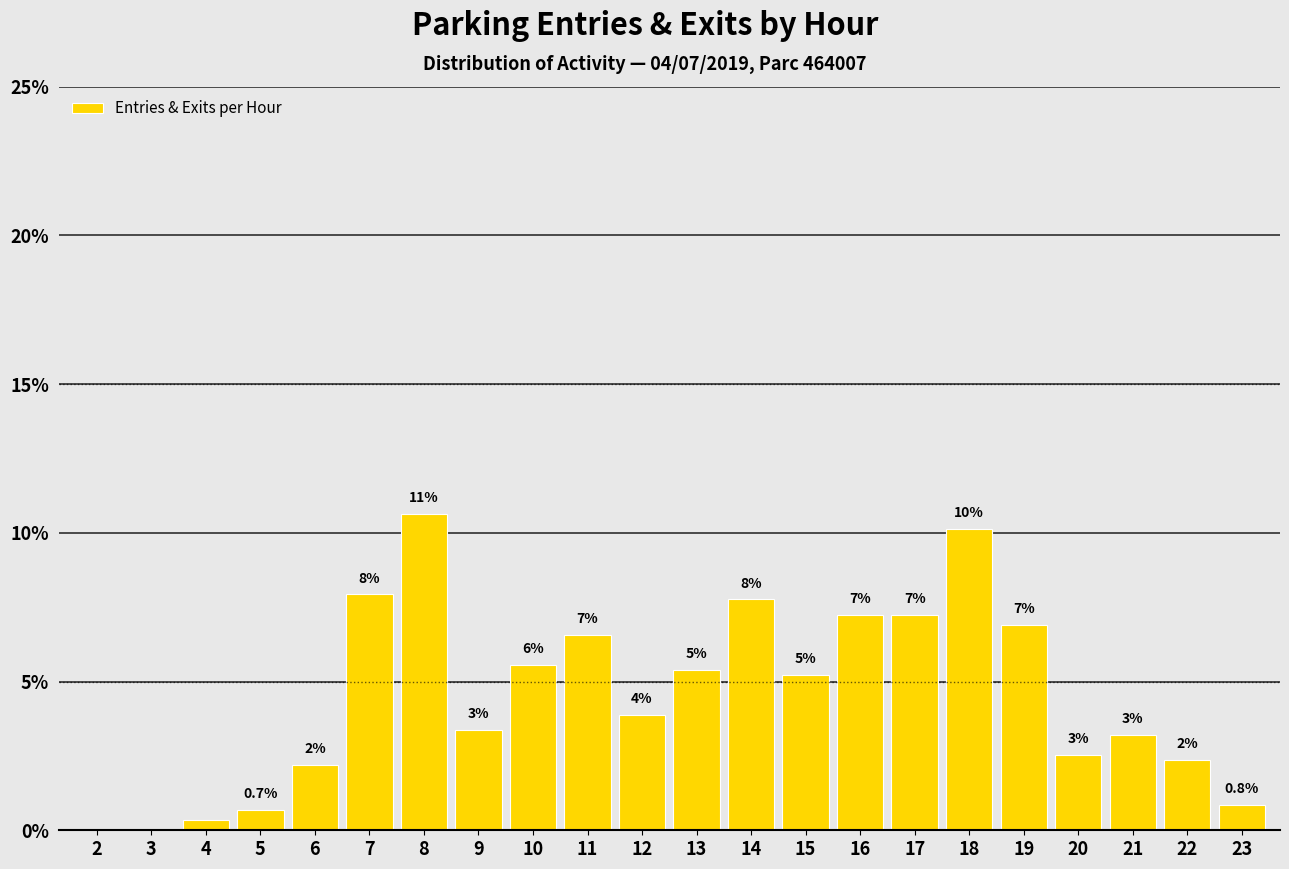

Are the bars horizontal?

No